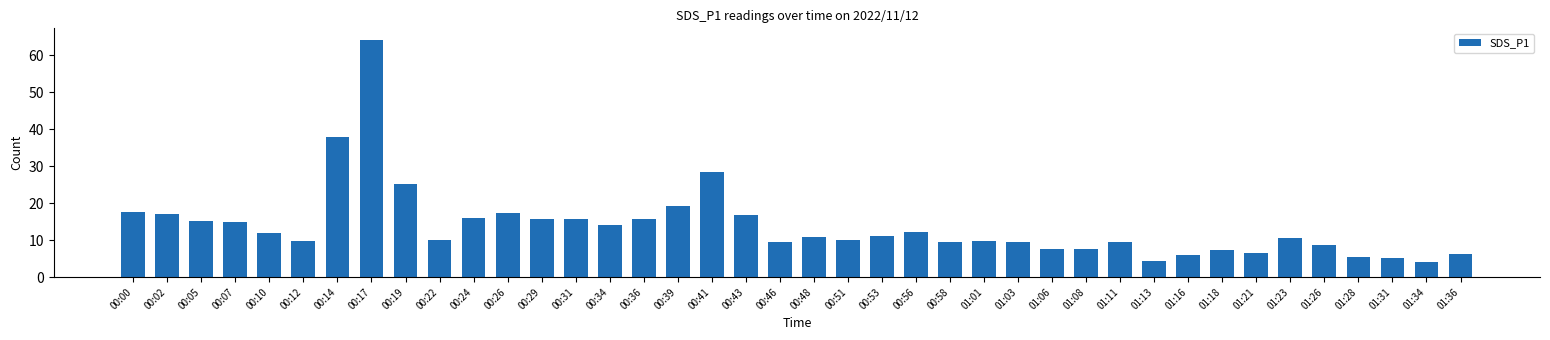

What is the minimum value shown in the chart?

4.1